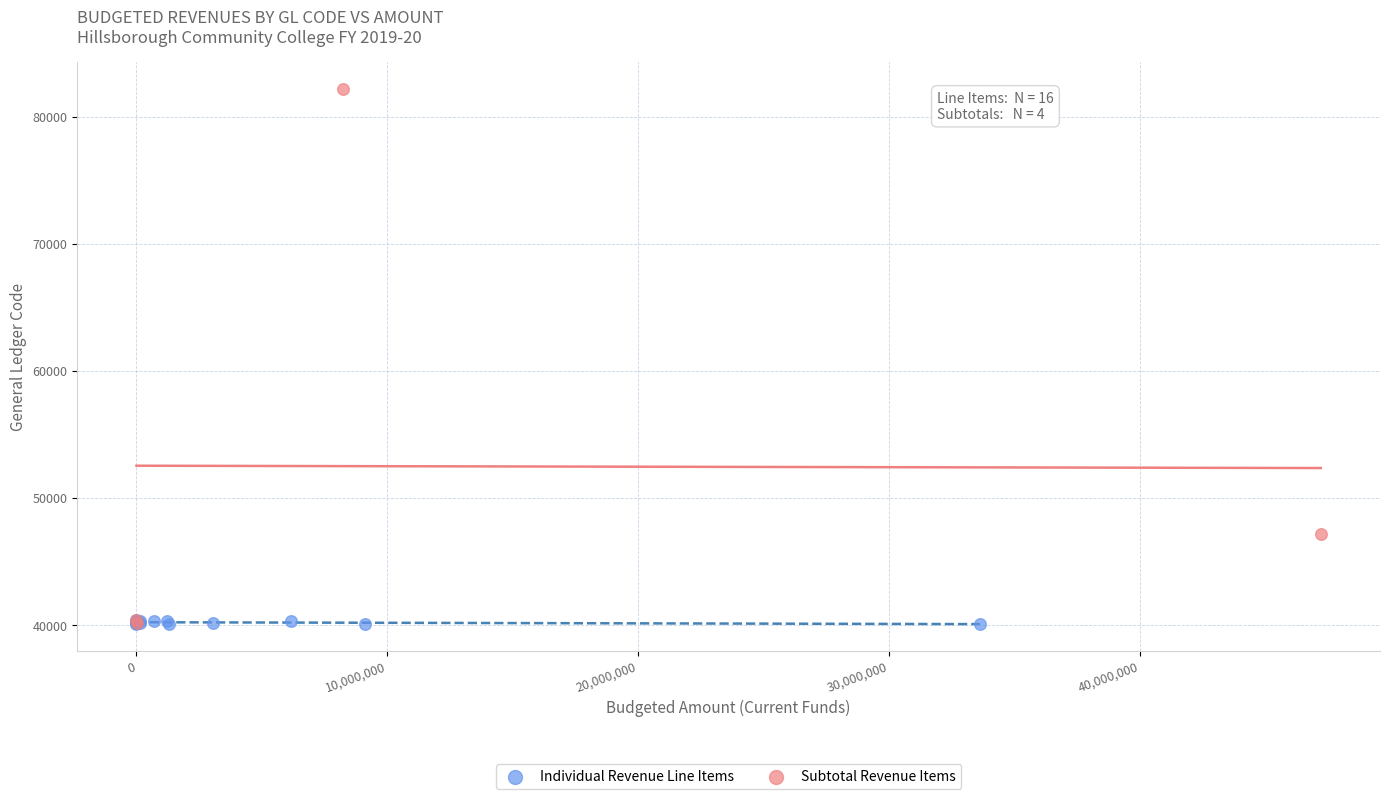

Which series reaches the maximum Y coordinate?

Subtotal Revenue Items